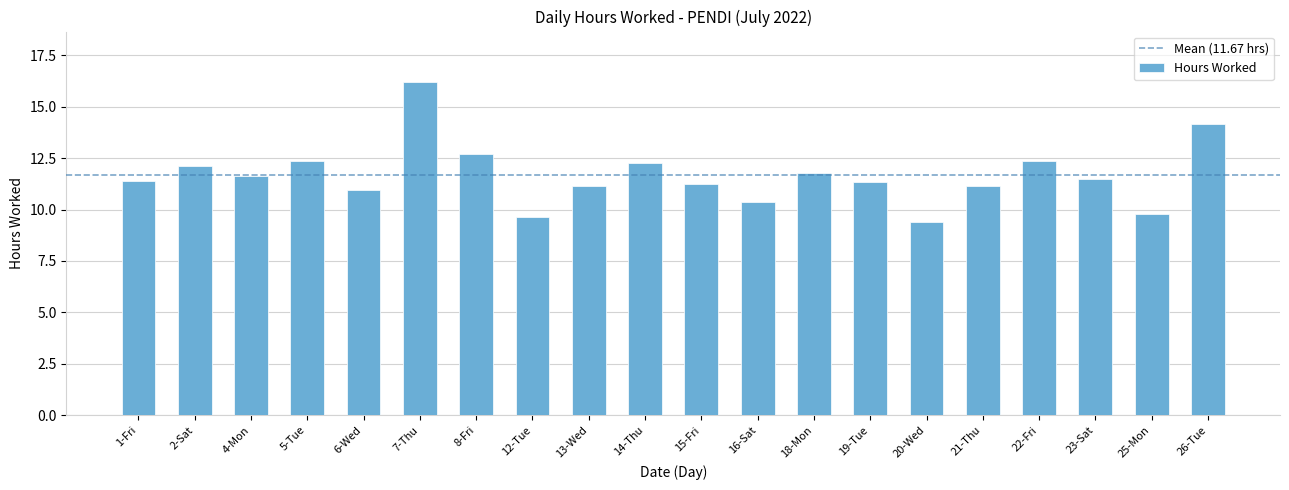

The chart shows a value of 9.4 at 20-Wed. True or false?

True